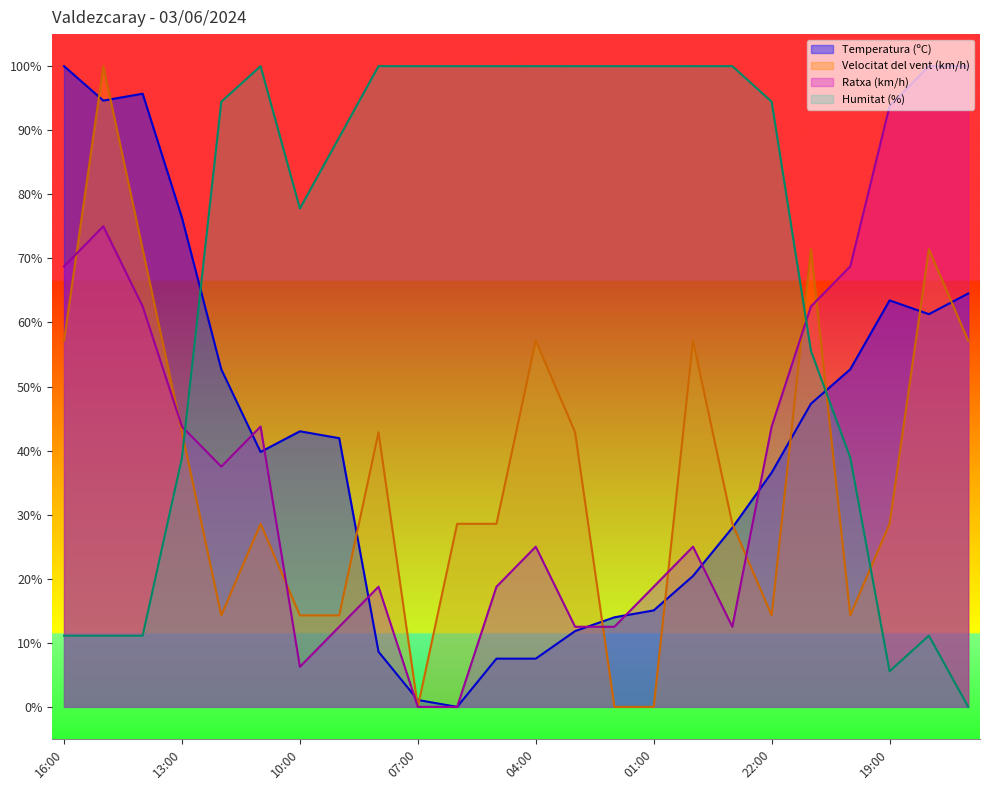

True or false: Velocitat del vent (km/h) has a value of 28.0 at 16:00.

False